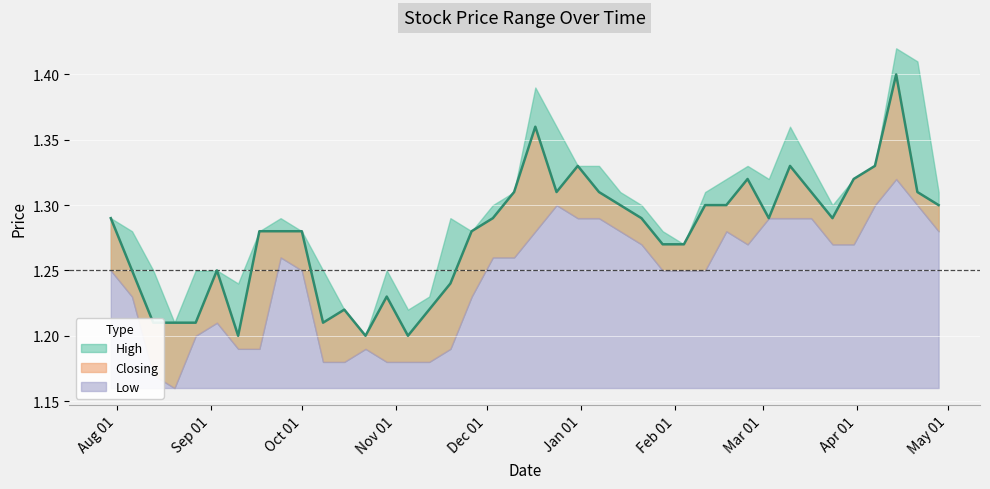

True or false: Low and High intersect in this chart.

False